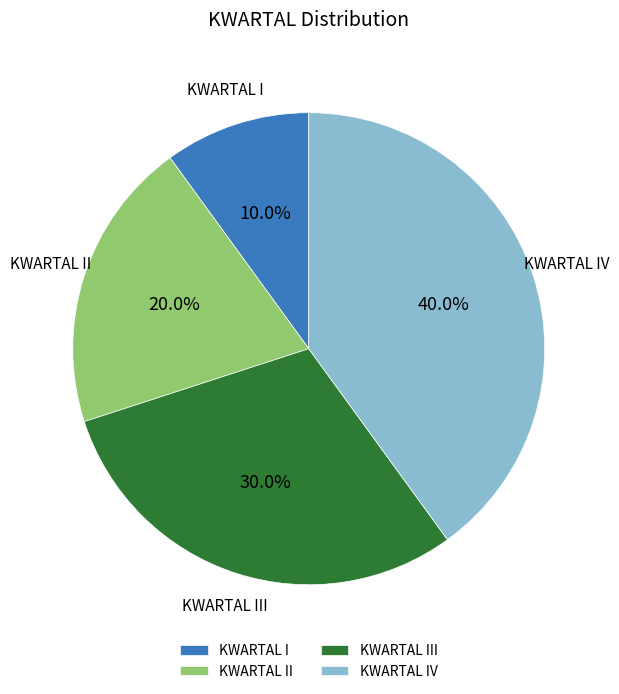

What percentage do KWARTAL III and KWARTAL II together represent?

50.0%